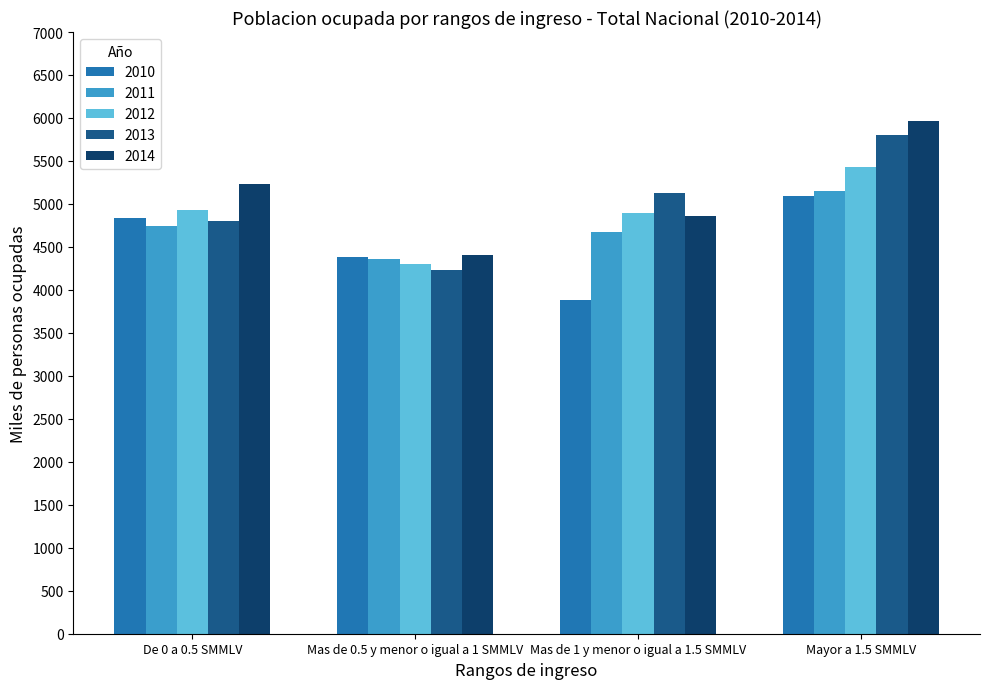

Is it true that 2010 equals 4831.1 at De 0 a 0.5 SMMLV?

True